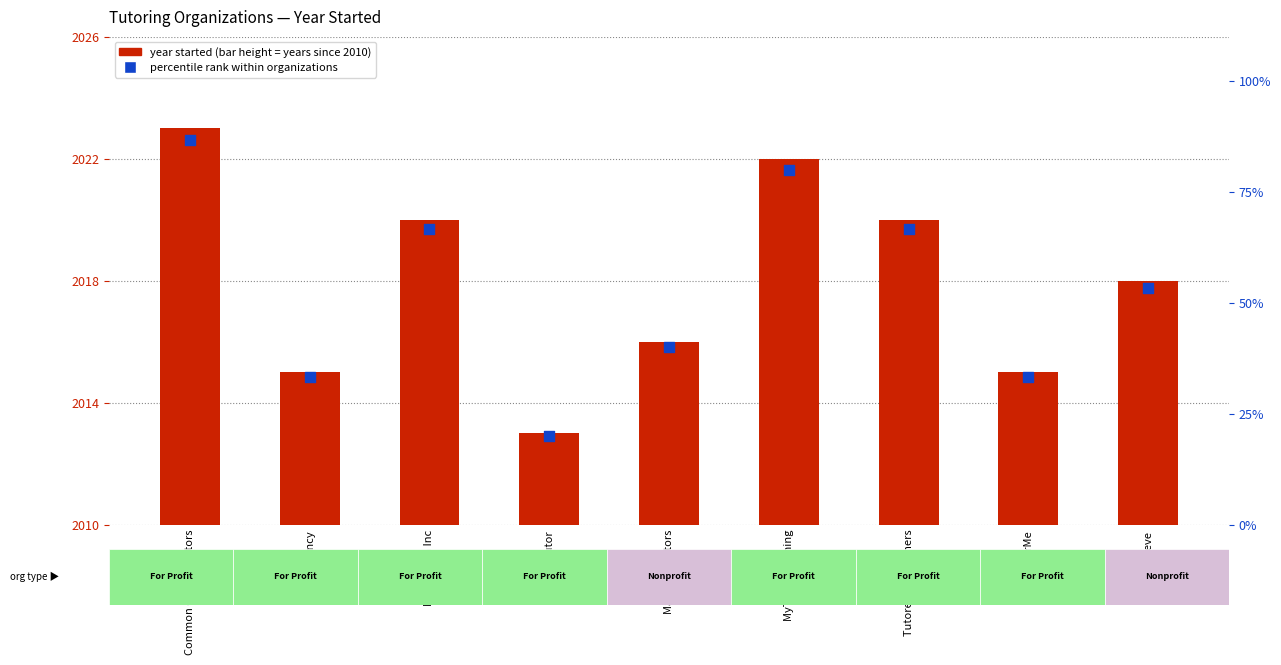

Is the value of Percentile rank at TutorMe greater than the value of Years since 2010 at Tutored by Teachers?

Yes